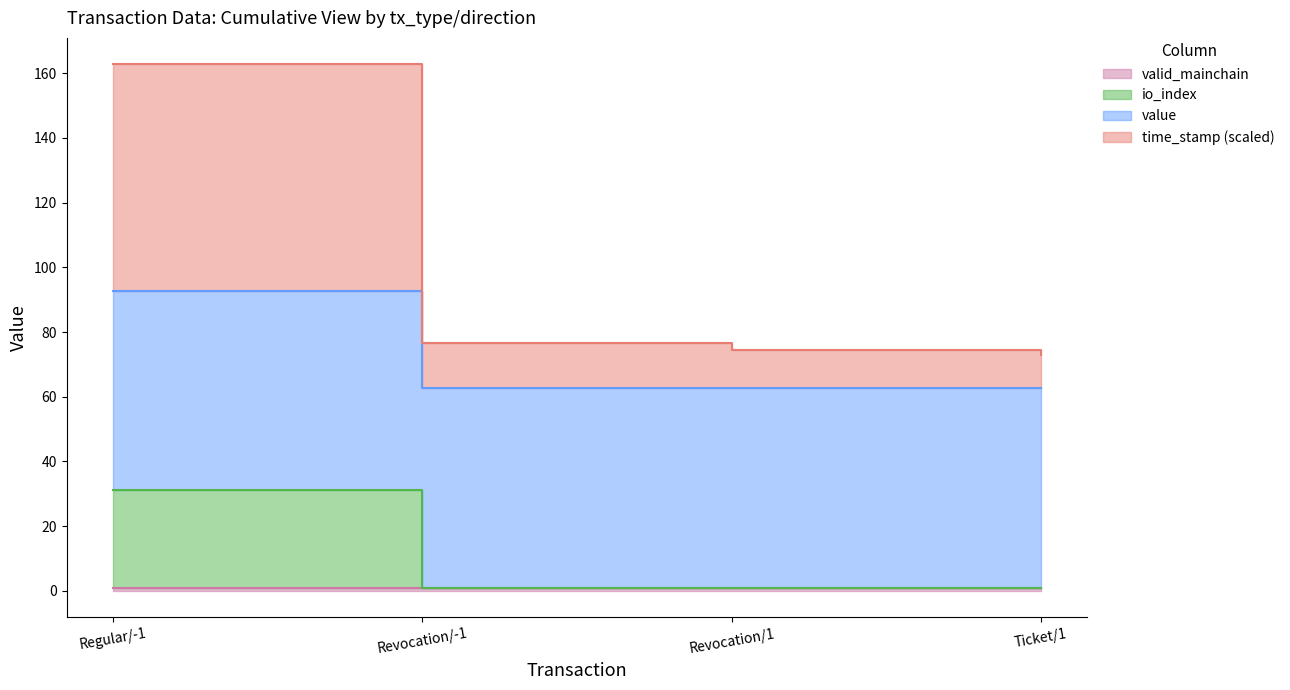

Which series has the largest total across all categories?

time_stamp